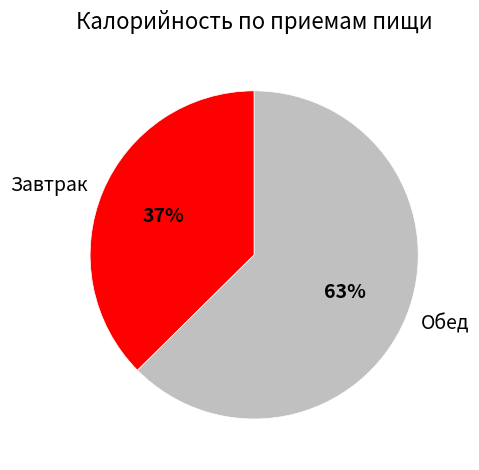

True or false: Завтрак accounts for 49% of the total.

False